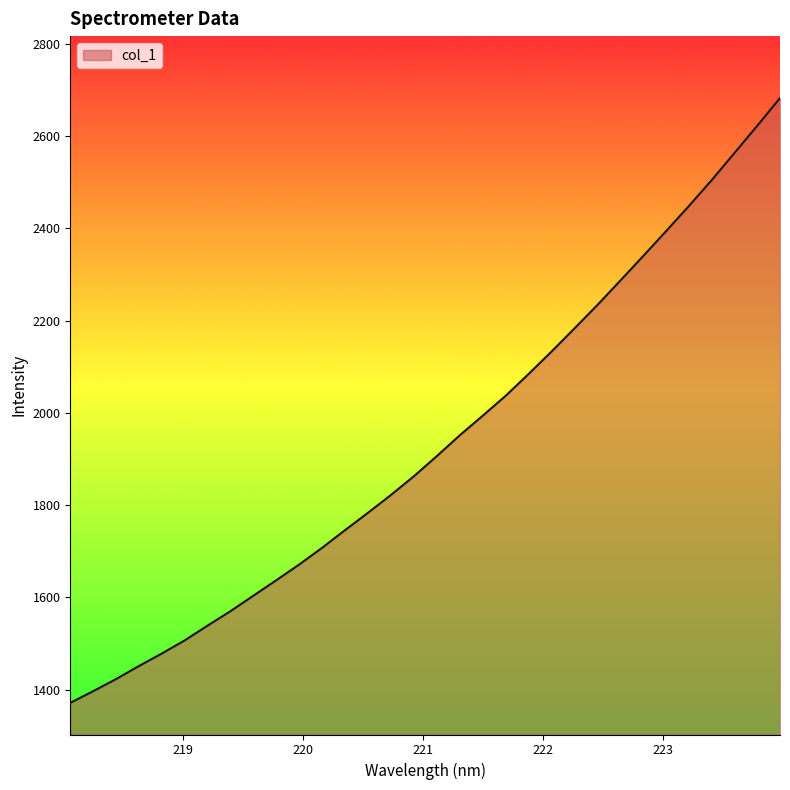

What is the smallest value displayed?

1371.5